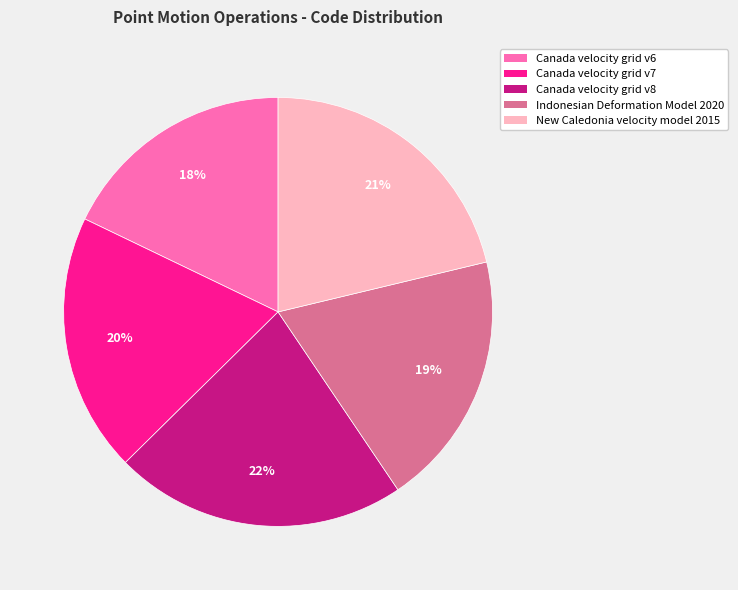

What percentage is the Canada velocity grid v6 slice, to the nearest percent?

18%